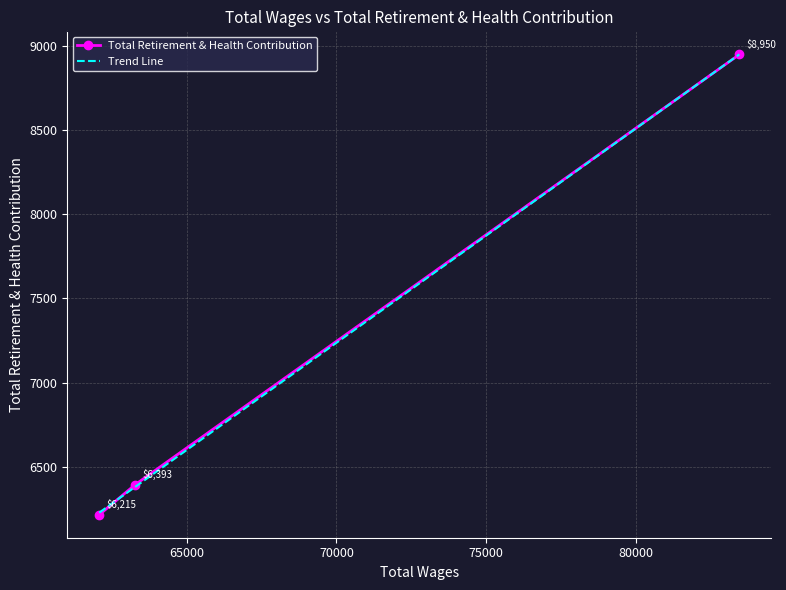

What is the highest value of the Total Retirement & Health Contribution series?

8950